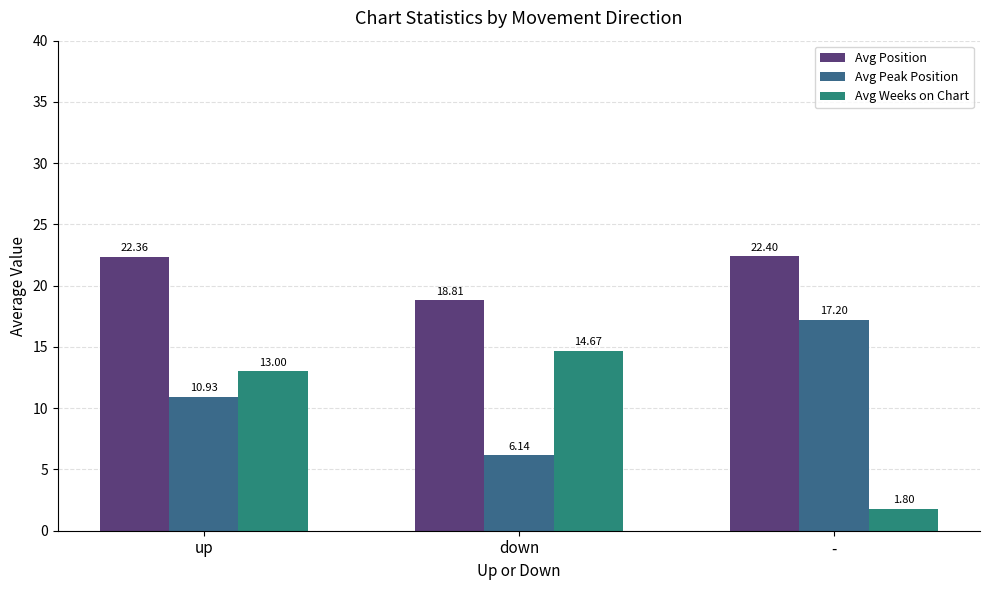

What is the label of the 1st bar from the right?

-